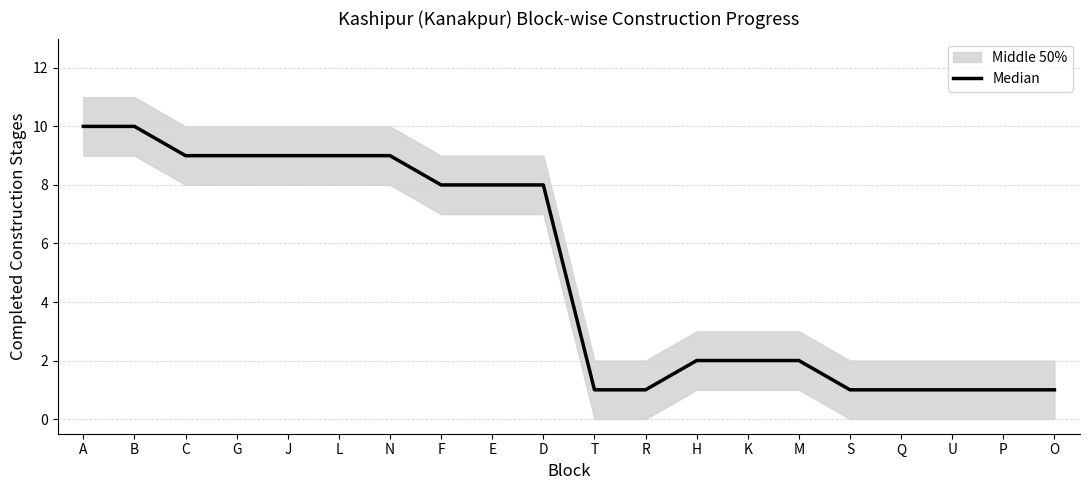

What is the maximum value shown in the chart?

10